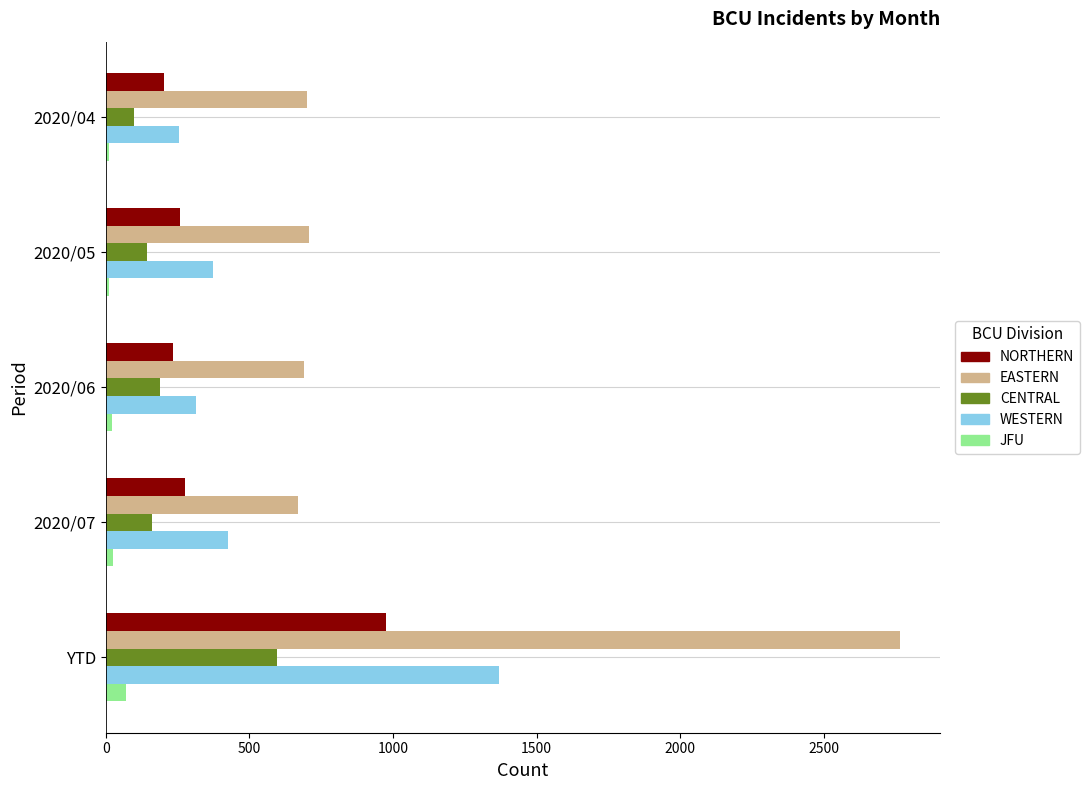

The value of NORTHERN at 2020/05 is 258. True or false?

True